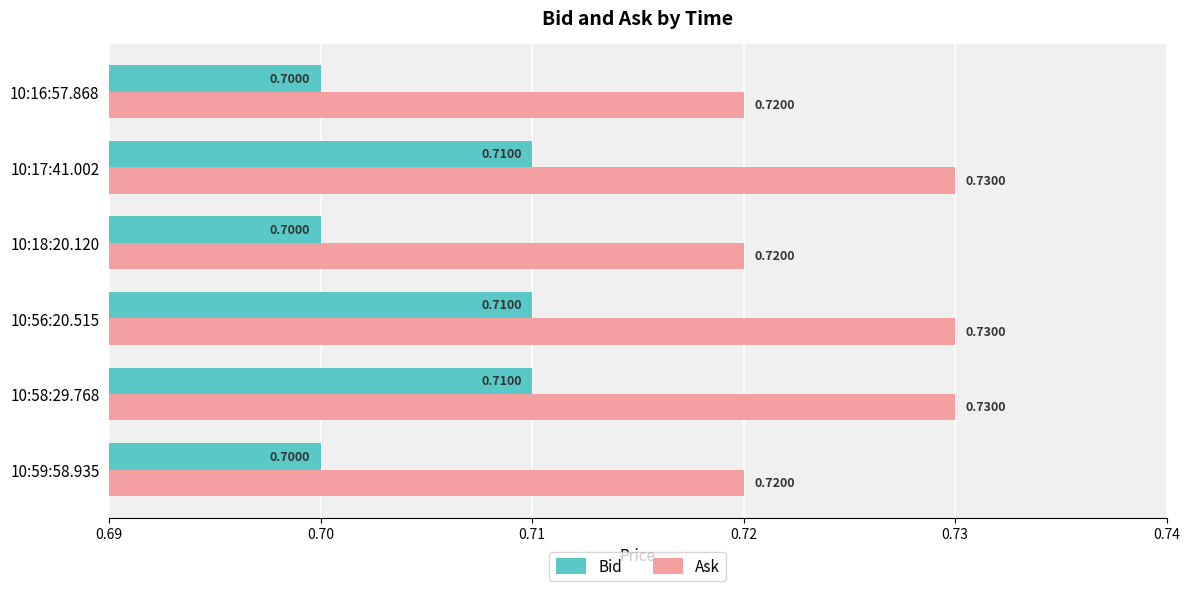

How many categories are shown in the chart?

6